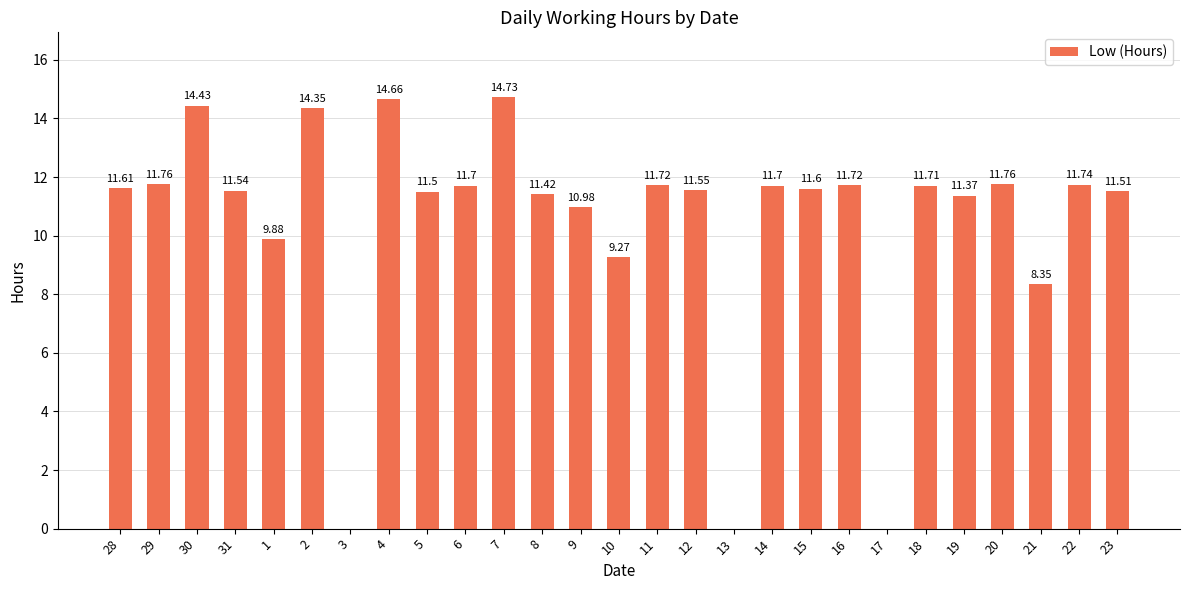

What is the sum of all values?

282.6